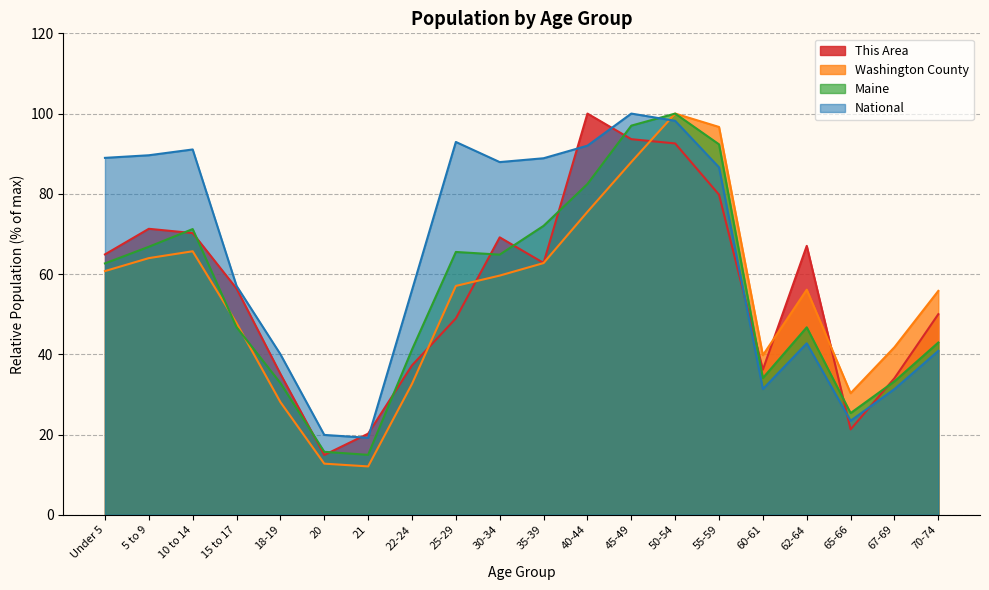

At which category is the sum across all series the highest?

50-54